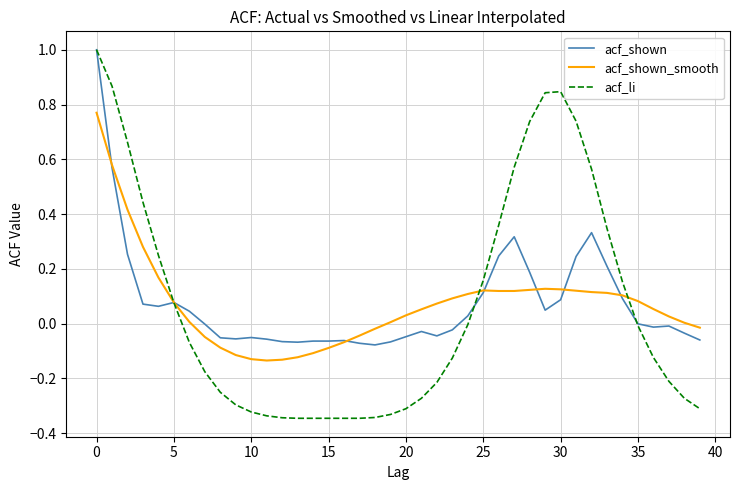

What is the highest value of the acf_shown series?

1.0